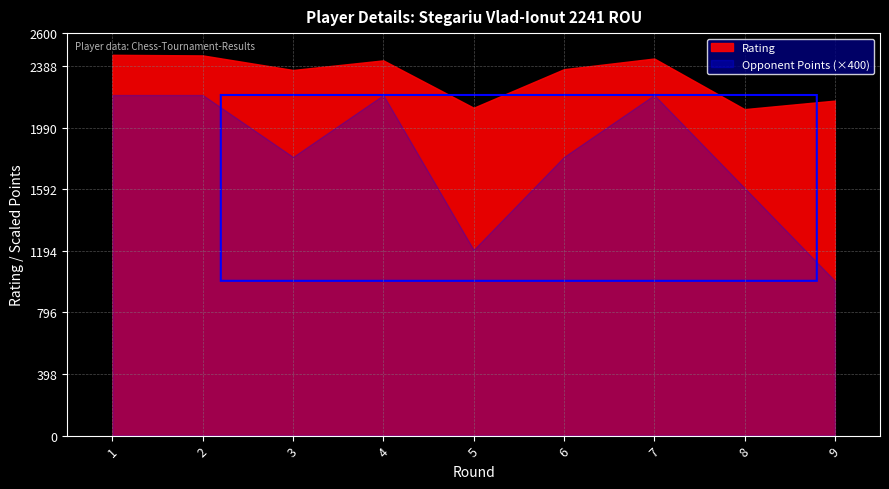

List the labels in order of Opponent Points value, largest first.

1, 2, 4, 7, 3, 6, 8, 5, 9